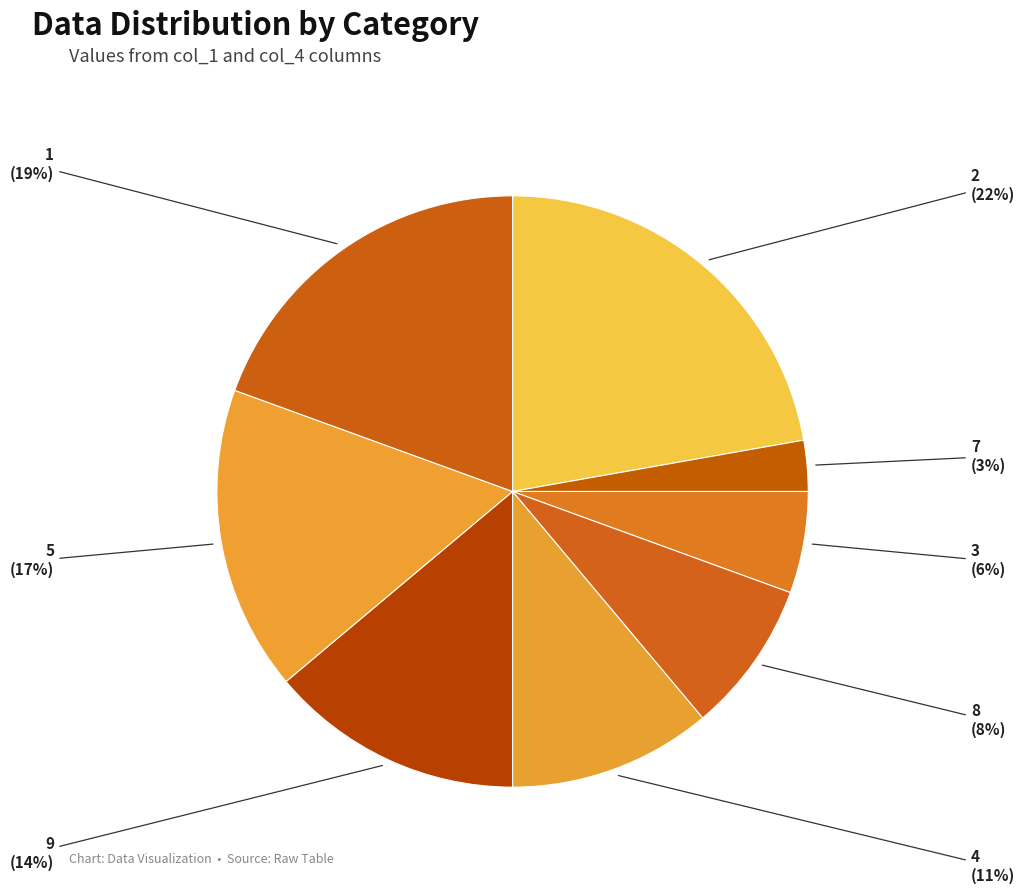

How many slices are in this pie chart?

8